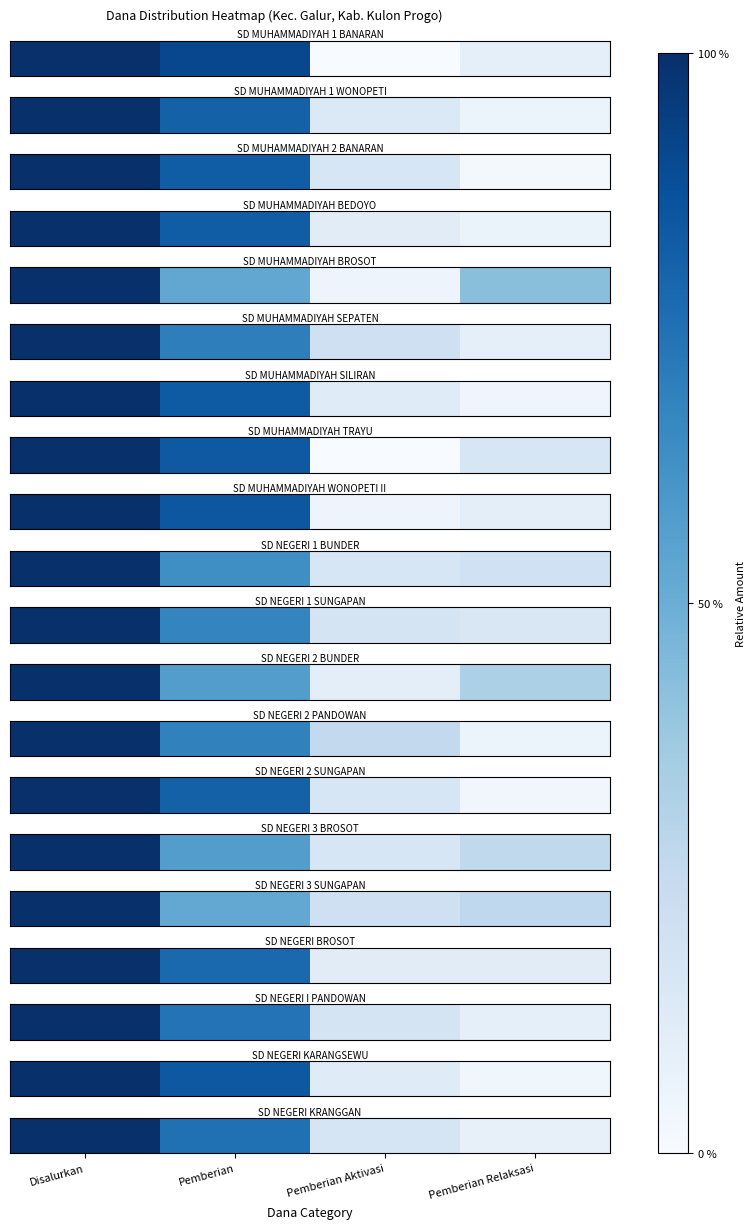

Which category has the highest value across all series?

Disalurkan